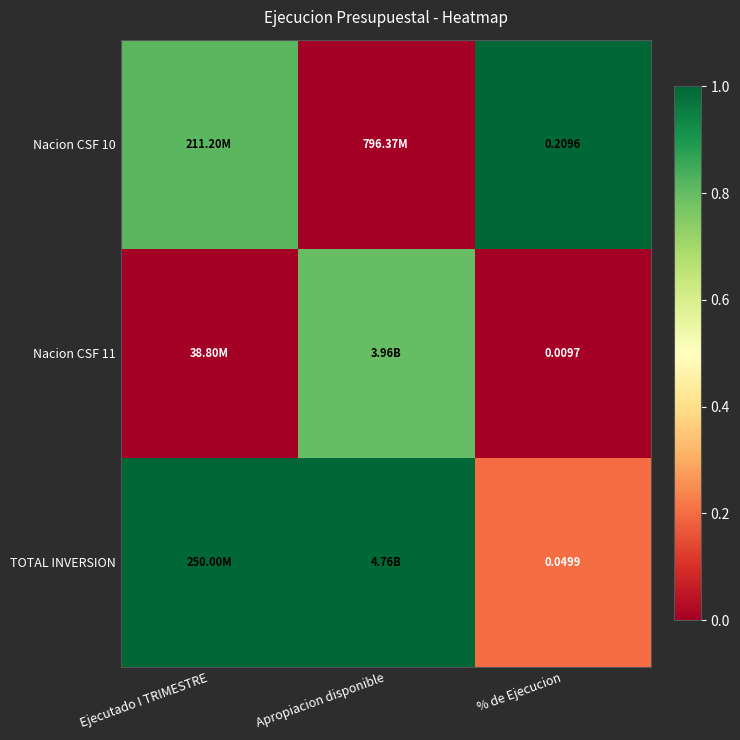

What is the difference between the maximum and minimum values in the TOTAL INVERSION series?

0.8